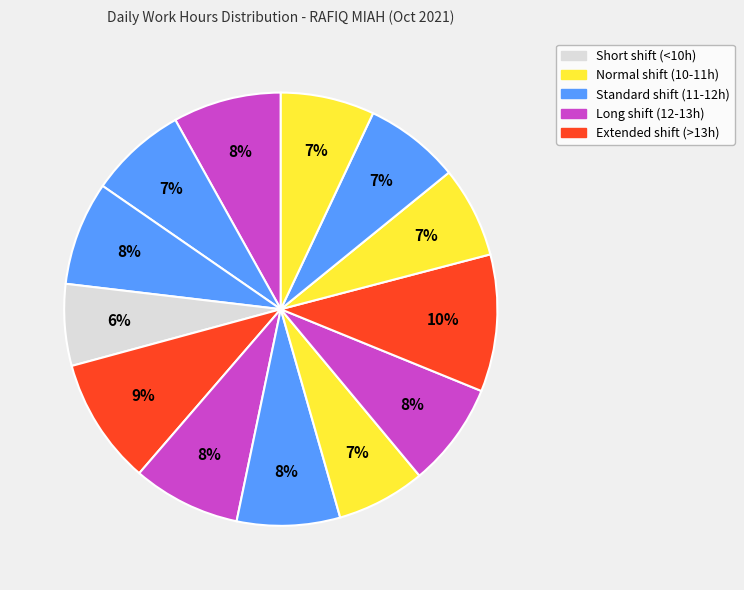

Count the number of slices in the pie.

13